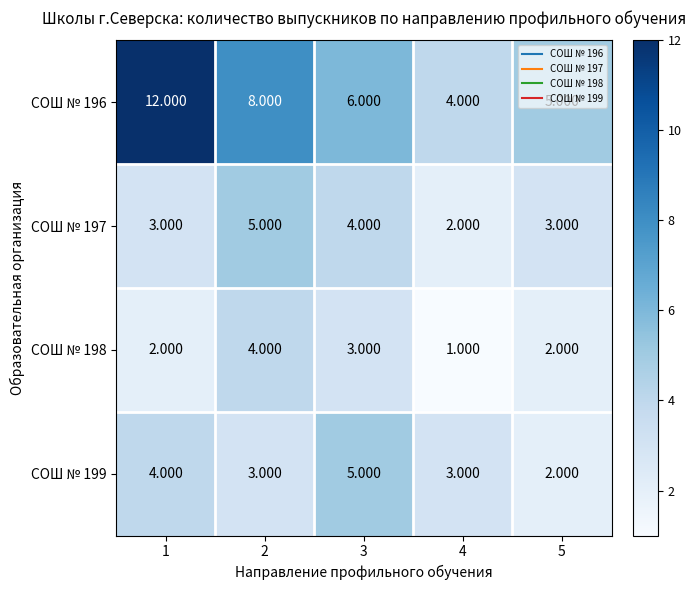

Is the value of СОШ № 196 at 3 greater than the value of СОШ № 197 at 1?

Yes